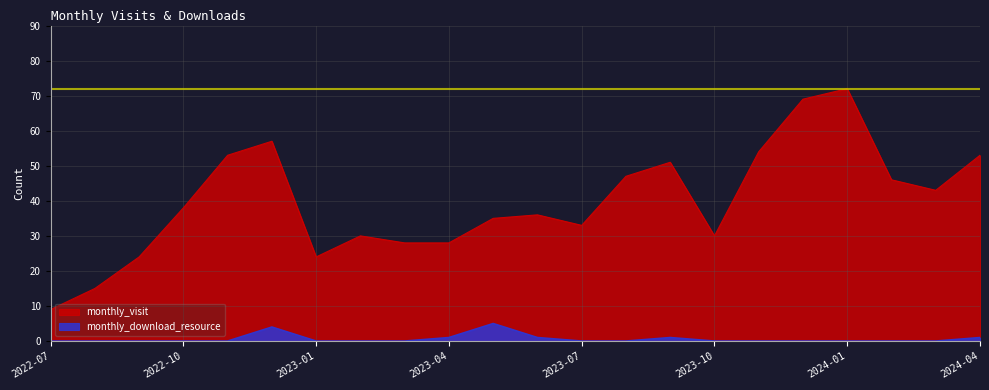

True or false: monthly_download_resource has a value of -3 at 2023-01.

False